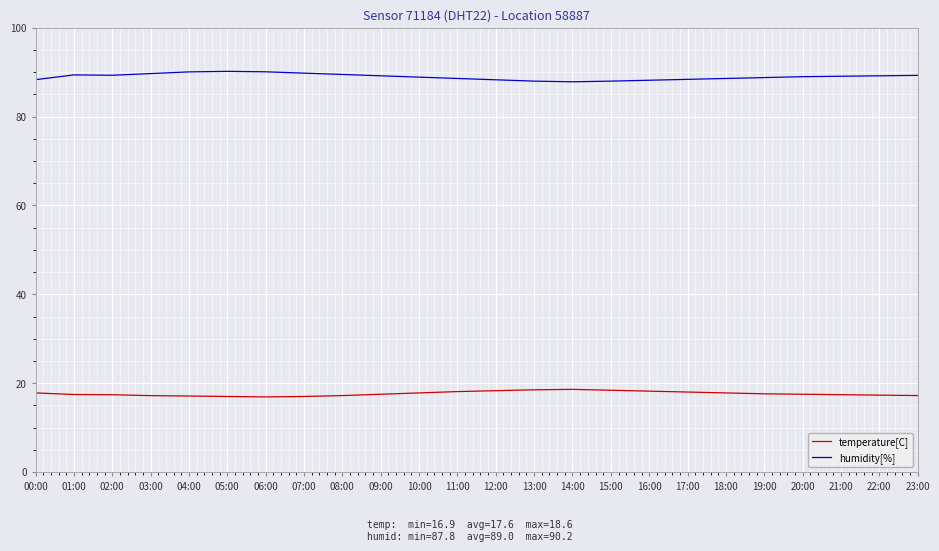

At 13:00, list the series in order from smallest to largest.

temperature[C], humidity[%]